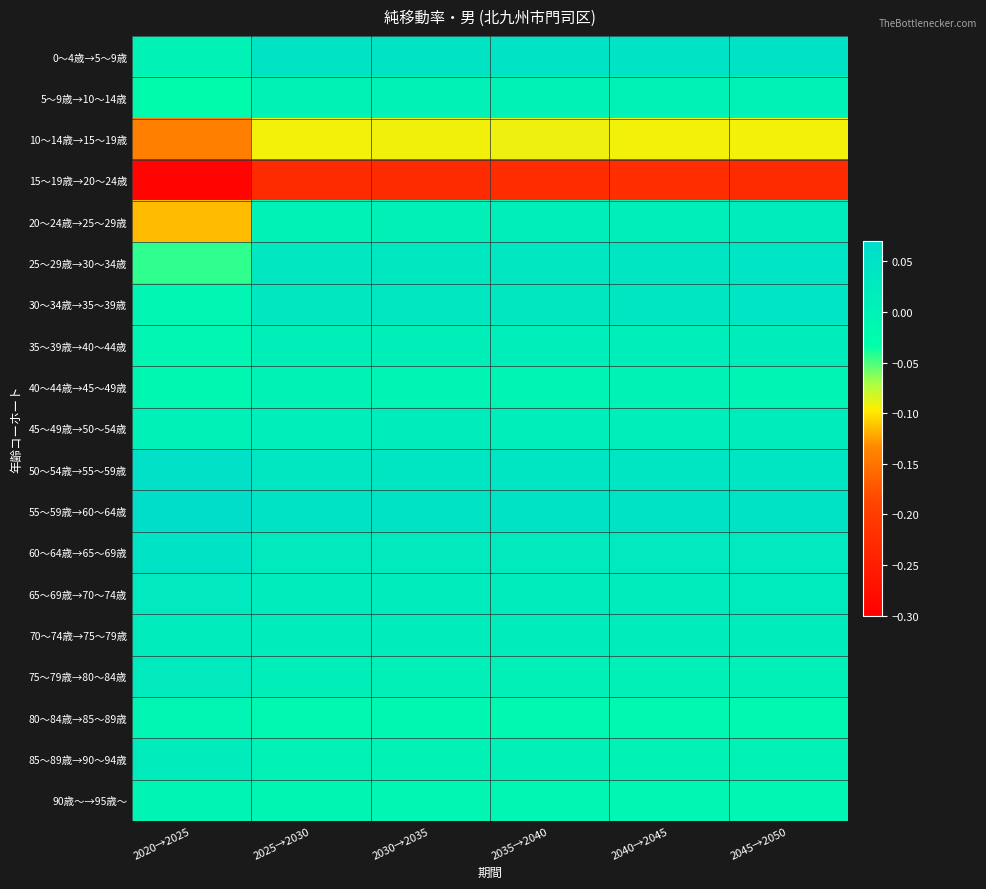

Reading right to left, transcribe all the data shown in this chart.

0～4歳→5～9歳: 2045→2050=0.1	2040→2045=0.0	2035→2040=0.0	2030→2035=0.0	2025→2030=0.0	2020→2025=0.0
5～9歳→10～14歳: 2045→2050=0.0	2040→2045=0.0	2035→2040=0.0	2030→2035=0.0	2025→2030=-0.0	2020→2025=-0.0
10～14歳→15～19歳: 2045→2050=-0.1	2040→2045=-0.1	2035→2040=-0.1	2030→2035=-0.1	2025→2030=-0.1	2020→2025=-0.1
15～19歳→20～24歳: 2045→2050=-0.2	2040→2045=-0.2	2035→2040=-0.2	2030→2035=-0.2	2025→2030=-0.2	2020→2025=-0.3
20～24歳→25～29歳: 2045→2050=0.0	2040→2045=0.0	2035→2040=0.0	2030→2035=0.0	2025→2030=0.0	2020→2025=-0.1
25～29歳→30～34歳: 2045→2050=0.0	2040→2045=0.0	2035→2040=0.0	2030→2035=0.0	2025→2030=0.0	2020→2025=-0.0
30～34歳→35～39歳: 2045→2050=0.0	2040→2045=0.0	2035→2040=0.0	2030→2035=0.0	2025→2030=0.0	2020→2025=-0.0
35～39歳→40～44歳: 2045→2050=0.0	2040→2045=0.0	2035→2040=0.0	2030→2035=0.0	2025→2030=0.0	2020→2025=-0.0
40～44歳→45～49歳: 2045→2050=-0.0	2040→2045=-0.0	2035→2040=-0.0	2030→2035=-0.0	2025→2030=-0.0	2020→2025=-0.0
45～49歳→50～54歳: 2045→2050=0.0	2040→2045=0.0	2035→2040=0.0	2030→2035=0.0	2025→2030=0.0	2020→2025=0.0
50～54歳→55～59歳: 2045→2050=0.0	2040→2045=0.0	2035→2040=0.0	2030→2035=0.0	2025→2030=0.0	2020→2025=0.1
55～59歳→60～64歳: 2045→2050=0.0	2040→2045=0.0	2035→2040=0.0	2030→2035=0.0	2025→2030=0.0	2020→2025=0.1
60～64歳→65～69歳: 2045→2050=0.0	2040→2045=0.0	2035→2040=0.0	2030→2035=0.0	2025→2030=0.0	2020→2025=0.0
65～69歳→70～74歳: 2045→2050=0.0	2040→2045=0.0	2035→2040=0.0	2030→2035=0.0	2025→2030=0.0	2020→2025=0.0
70～74歳→75～79歳: 2045→2050=0.0	2040→2045=0.0	2035→2040=0.0	2030→2035=0.0	2025→2030=0.0	2020→2025=0.0
75～79歳→80～84歳: 2045→2050=0.0	2040→2045=0.0	2035→2040=0.0	2030→2035=0.0	2025→2030=0.0	2020→2025=0.0
80～84歳→85～89歳: 2045→2050=-0.0	2040→2045=-0.0	2035→2040=-0.0	2030→2035=-0.0	2025→2030=-0.0	2020→2025=-0.0
85～89歳→90～94歳: 2045→2050=0.0	2040→2045=-0.0	2035→2040=0.0	2030→2035=-0.0	2025→2030=0.0	2020→2025=0.0
90歳～→95歳～: 2045→2050=-0.0	2040→2045=-0.0	2035→2040=-0.0	2030→2035=-0.0	2025→2030=-0.0	2020→2025=-0.0